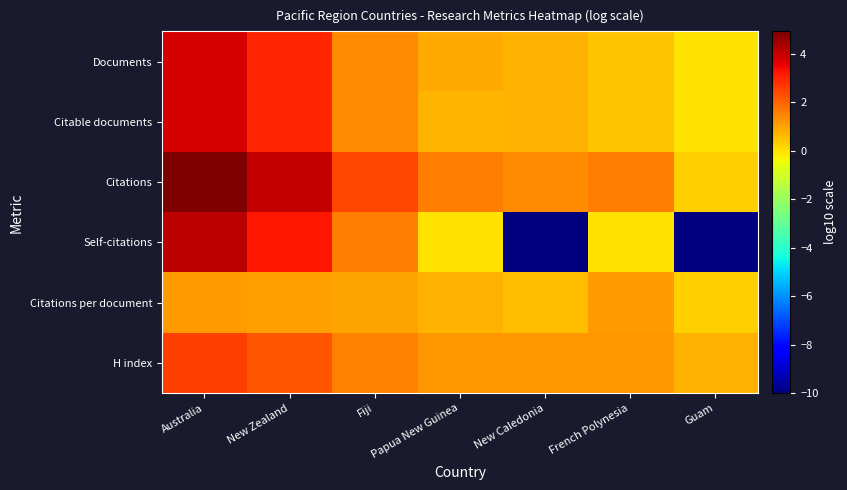

At how many categories does at least one series exceed -8?

7